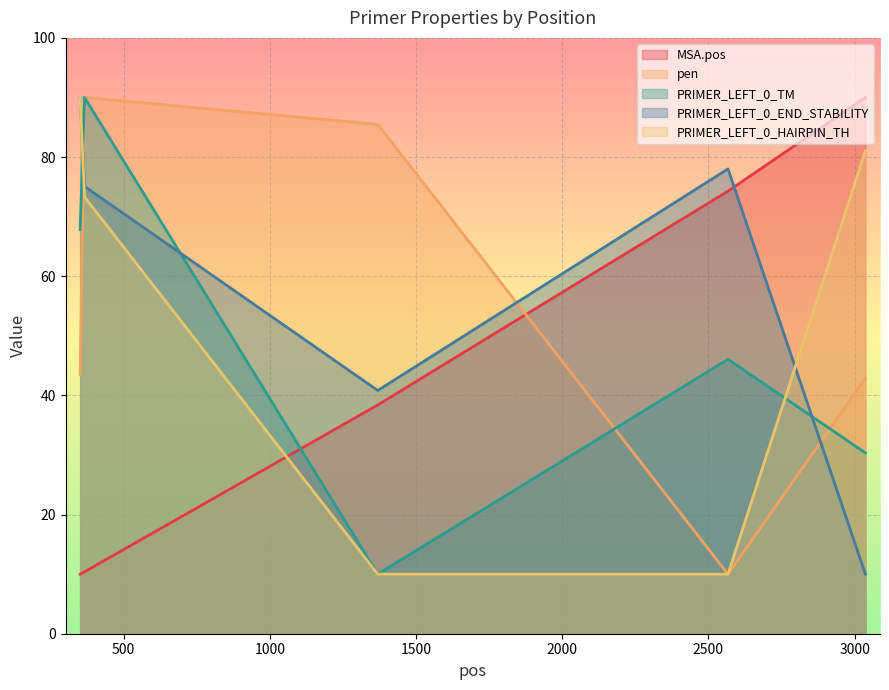

What is the sum of the PRIMER_LEFT_0_TM values at 366 and 2567?

136.1